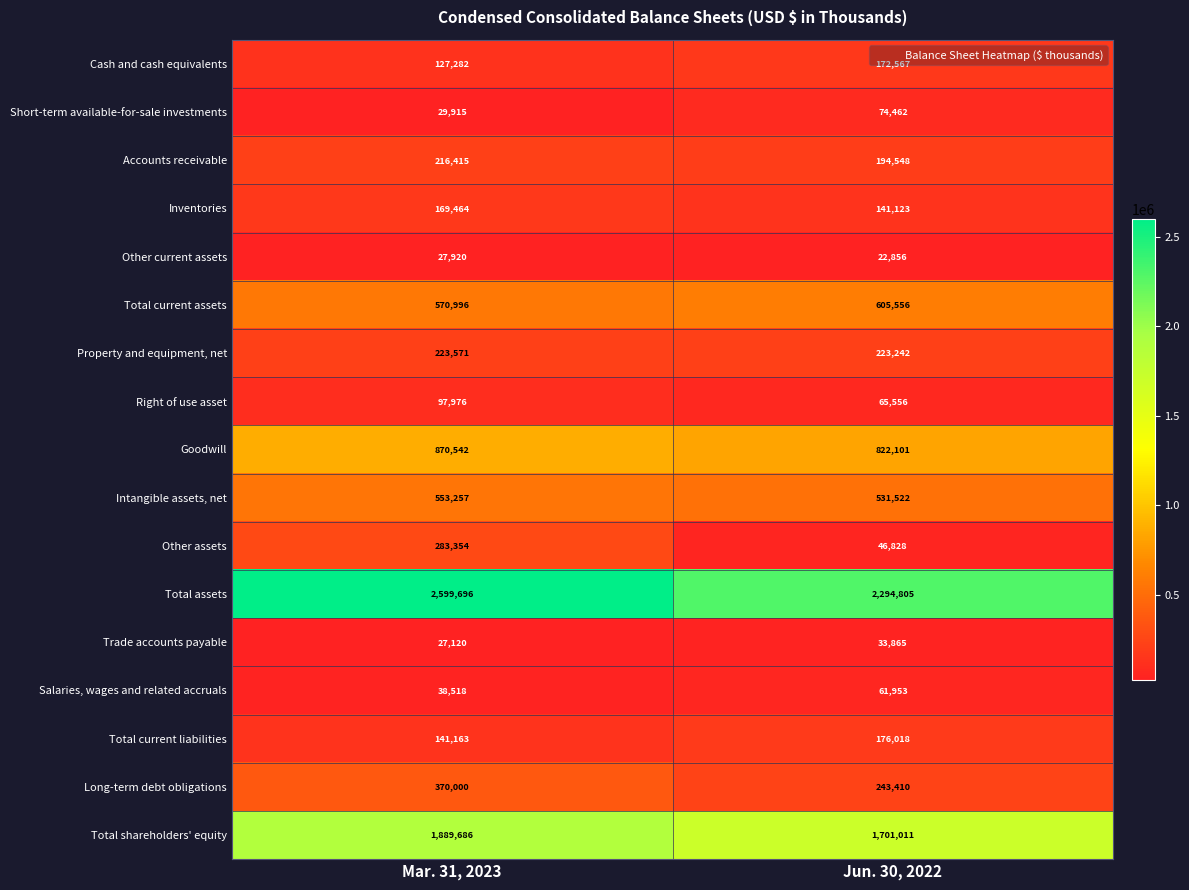

Which series has the widest spread of values?

Total assets